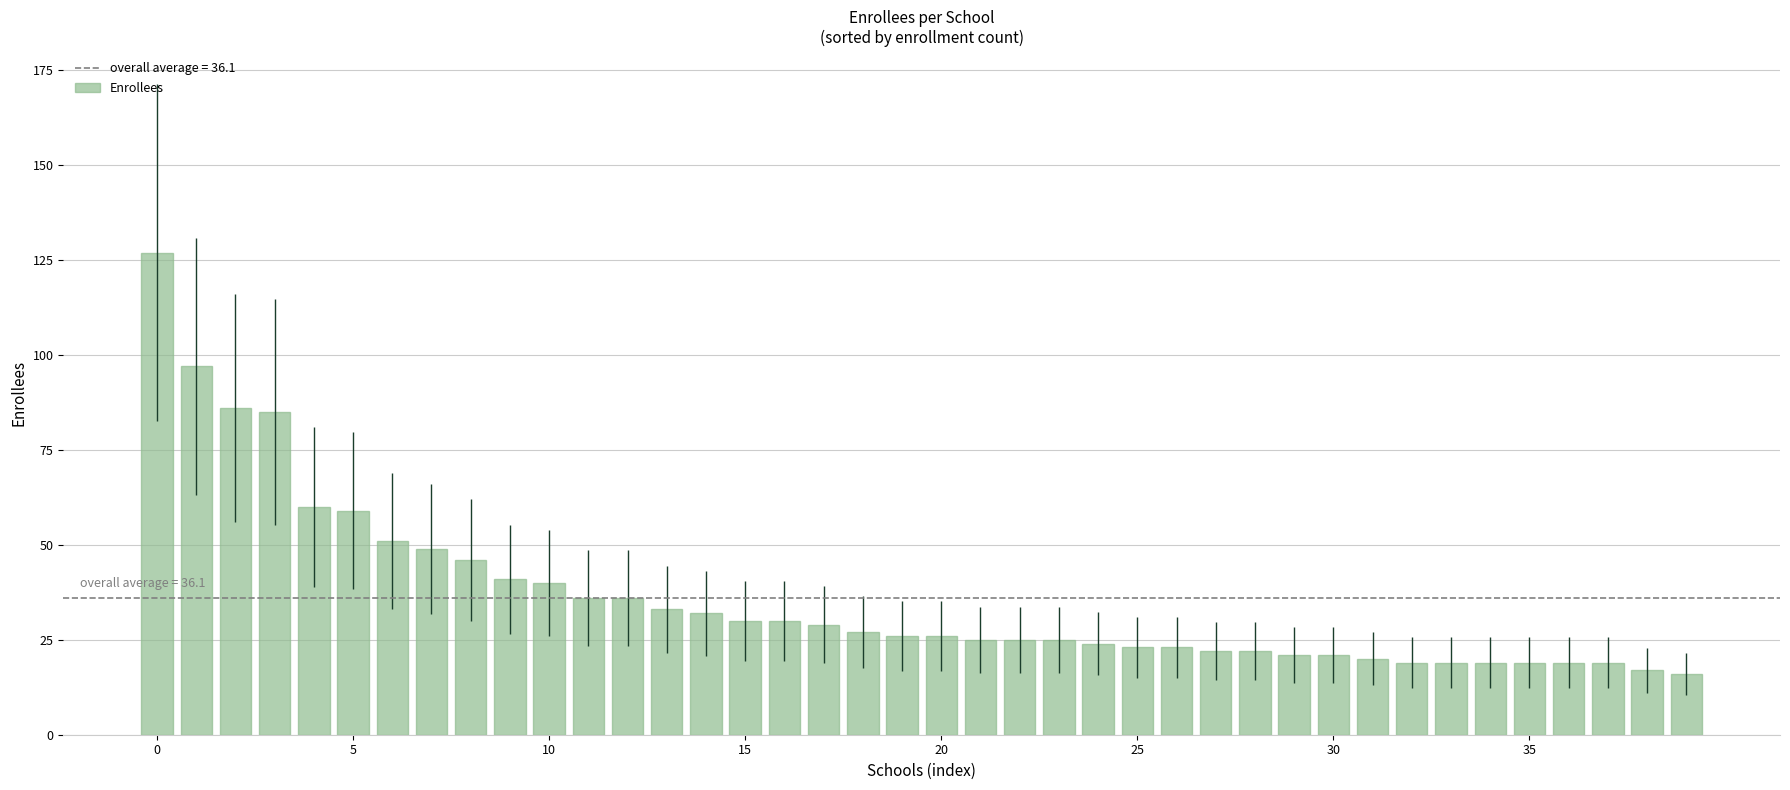

Are the bars horizontal?

No